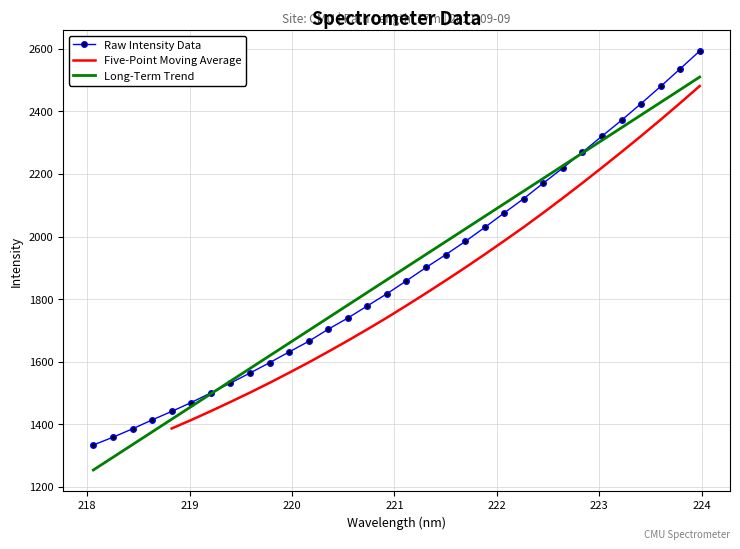

What is the maximum value for Raw Intensity Data?

2593.2